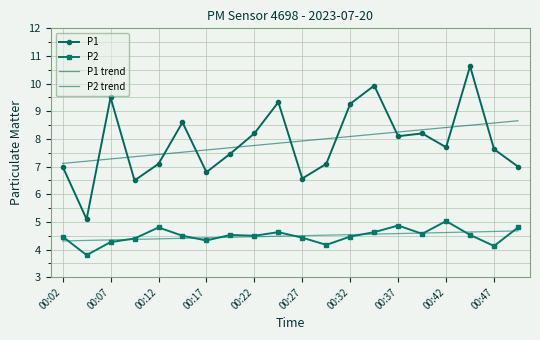

What is the sum of all P1 trend values?

157.7